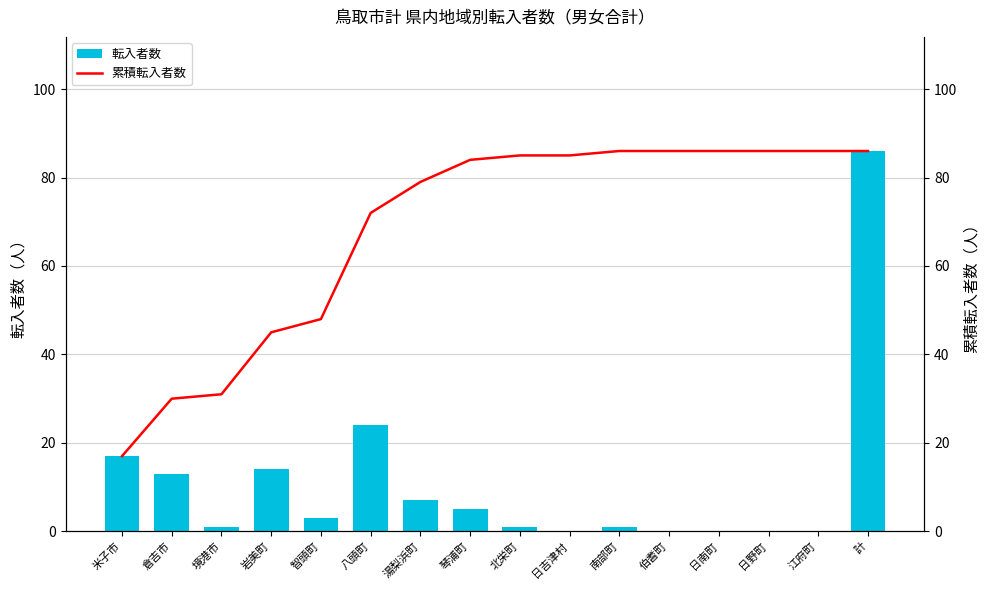

What is the total value across all series at 琴浦町?

89